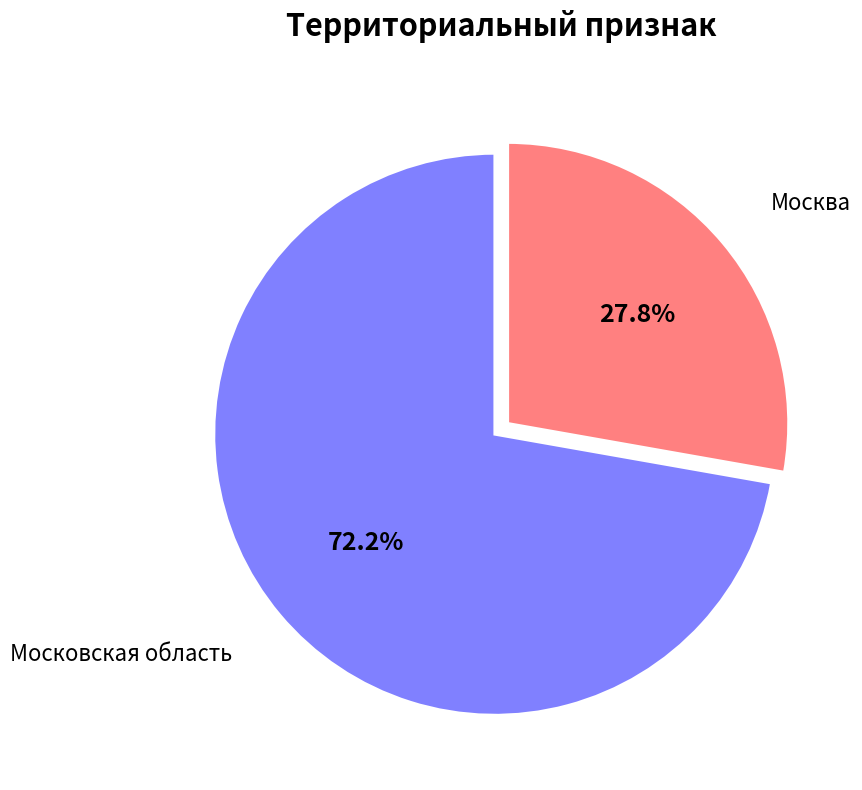

How many slices are in this pie chart?

2